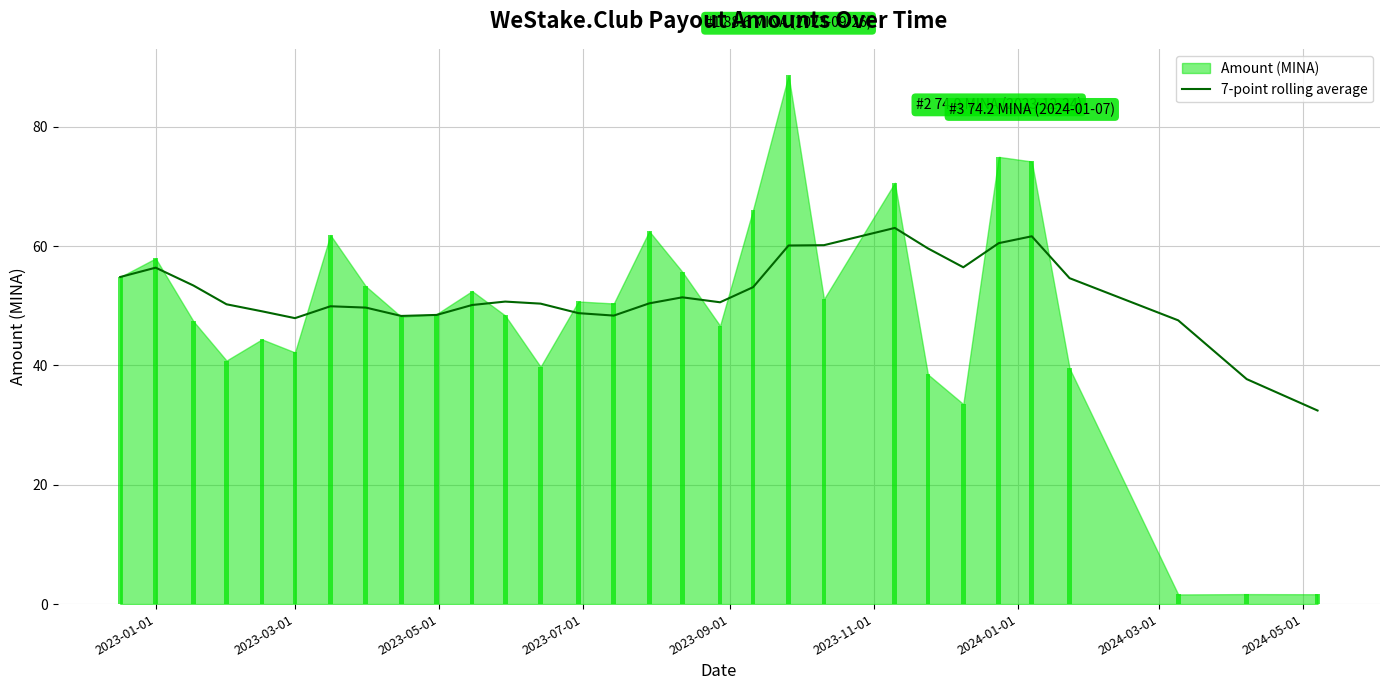

What is the difference between the maximum and minimum values?

30.6